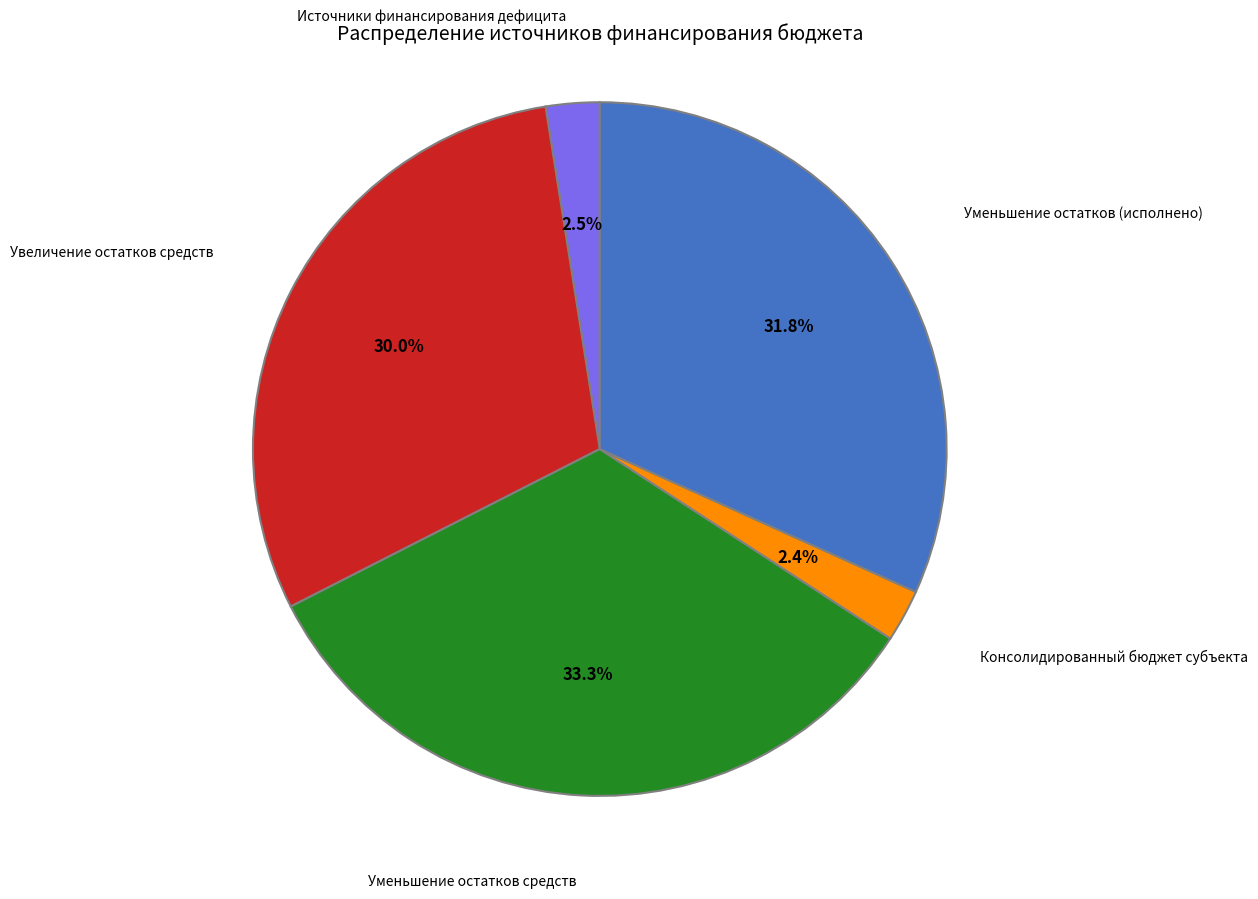

Which slice is the largest?

Уменьшение остатков средств